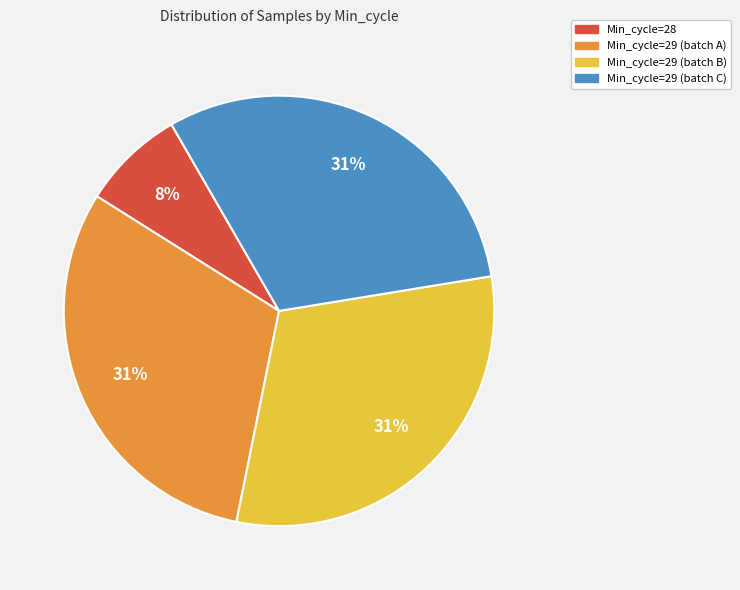

Is there a majority slice in this chart?

No